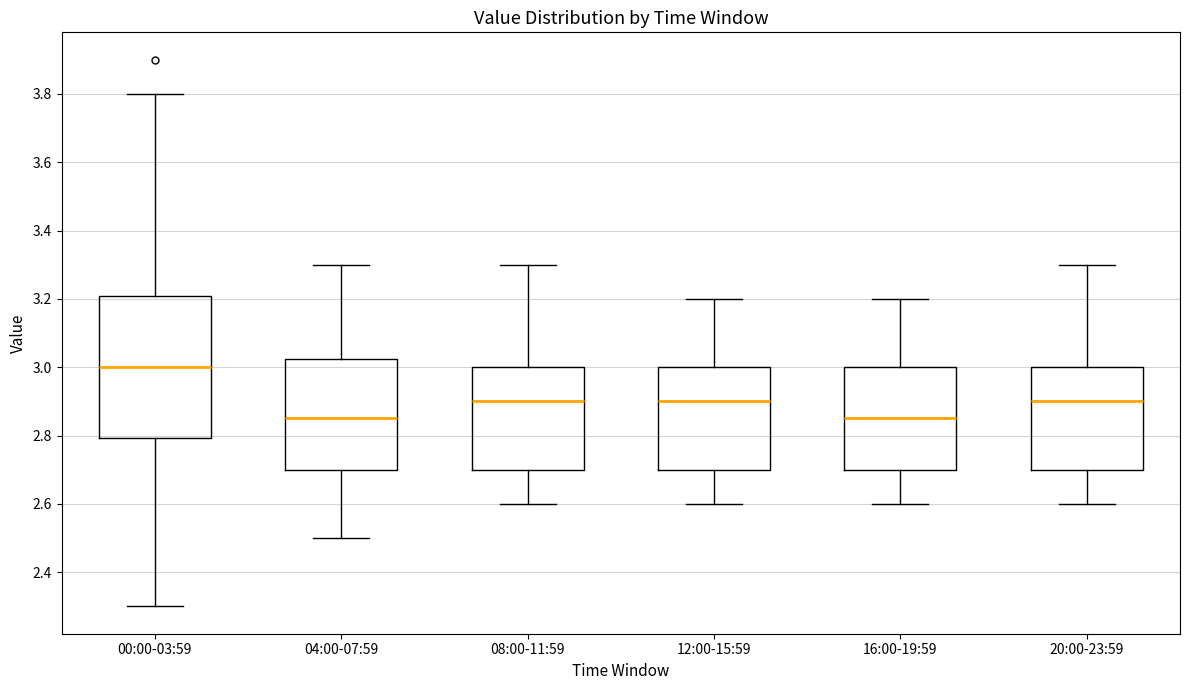

Which box's median line is the highest?

00:00-03:59